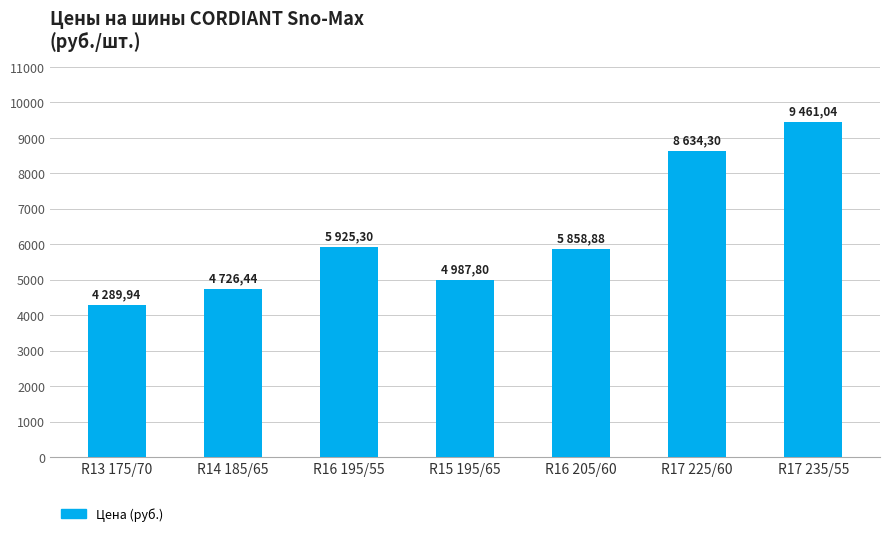

What is the difference between the maximum and second lowest values?

4734.6